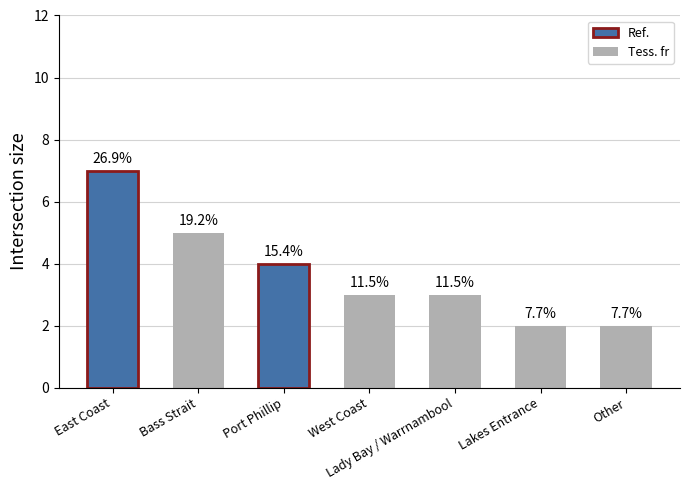

How many bars are there in total?

7